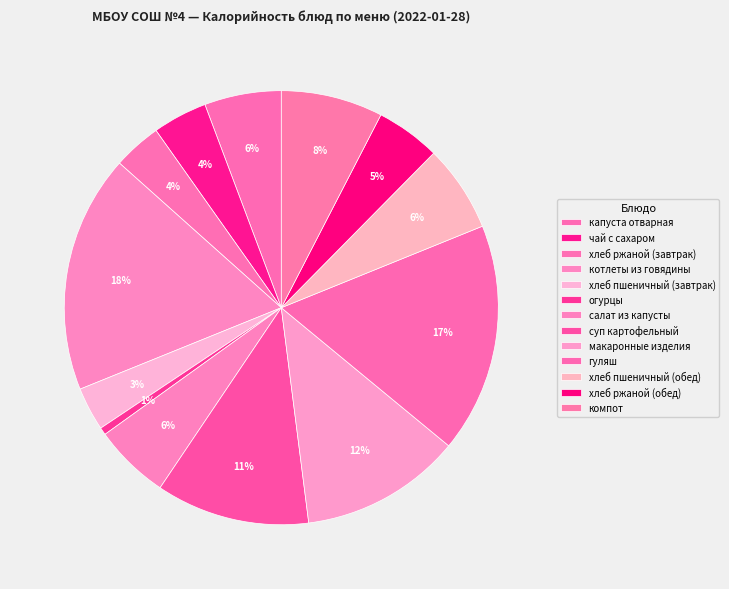

How many slices are in this pie chart?

13